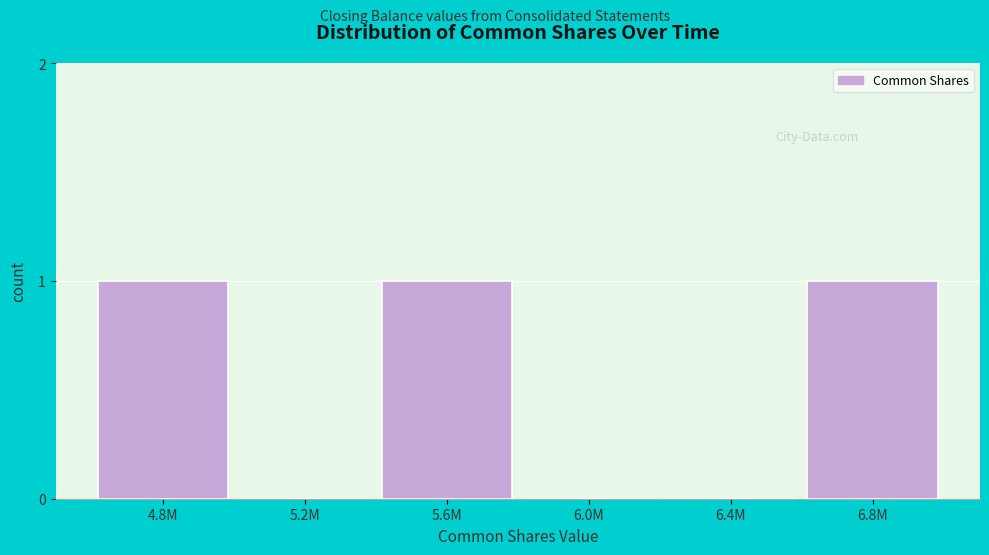

Reading left to right, extract all data points from this chart.

4.8M=1	5.2M=0	5.6M=1	6.0M=0	6.4M=0	6.8M=1